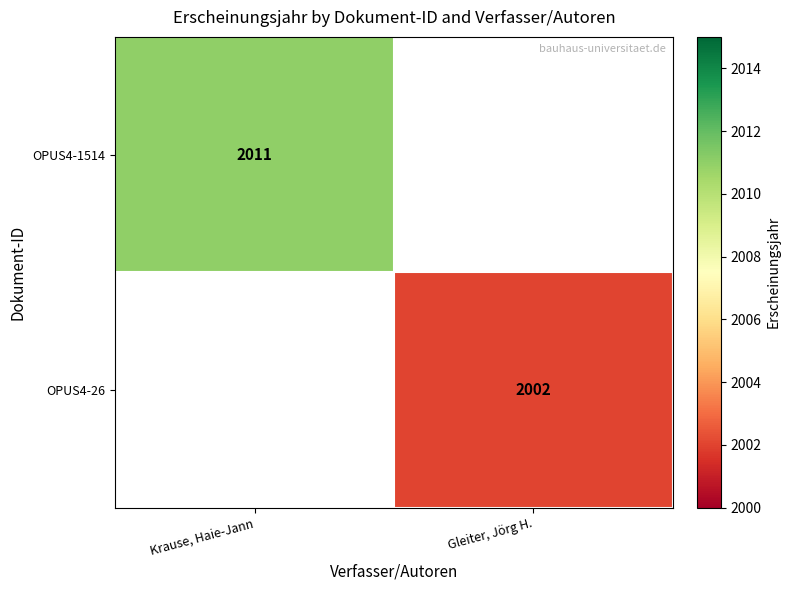

True or false: OPUS4-26 has a value of 2002 at Gleiter, Jörg H..

True